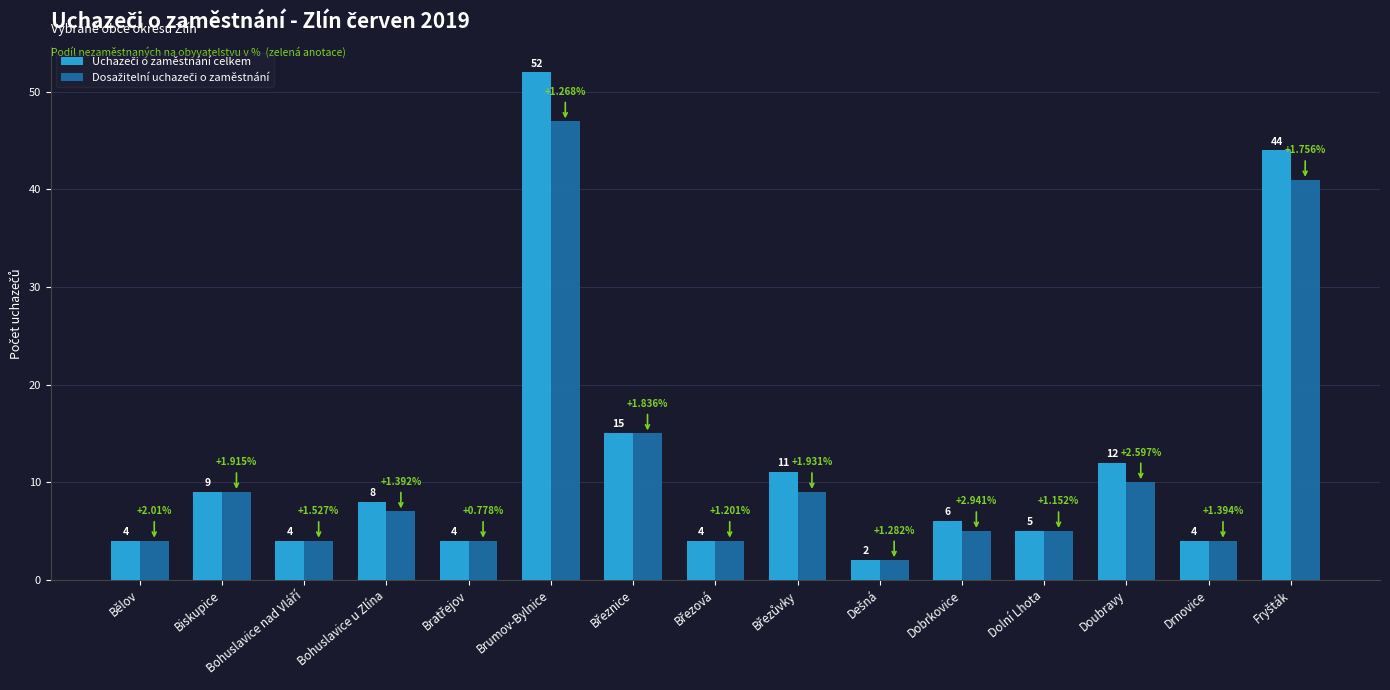

Which label corresponds to the largest value in the chart?

Brumov-Bylnice